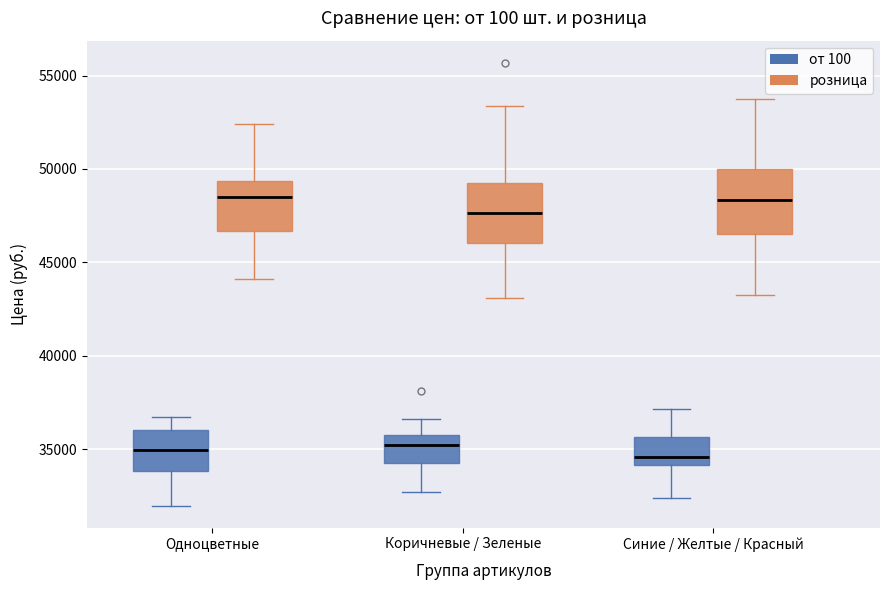

Reading left to right, transcribe this box plot: for each box, give where its median line is, the range the box spans, and where its two whiskers end, as read against the y-axis. The values are not printed on the chart, so give them approximately, as read against the axis.

Одноцветные (от 100): median 35000, box 34000 to 36000, whiskers 32000 to 36500
Одноцветные (розница): median 48500, box 46500 to 49500, whiskers 44000 to 52500
Коричневые / Зеленые (от 100): median 35000, box 34000 to 35500, whiskers 32500 to 36500
Коричневые / Зеленые (розница): median 47500, box 46000 to 49000, whiskers 43000 to 53500
Синие / Желтые / Красный (от 100): median 34500, box 34000 to 35500, whiskers 32500 to 37000
Синие / Желтые / Красный (розница): median 48500, box 46500 to 50000, whiskers 43500 to 53500